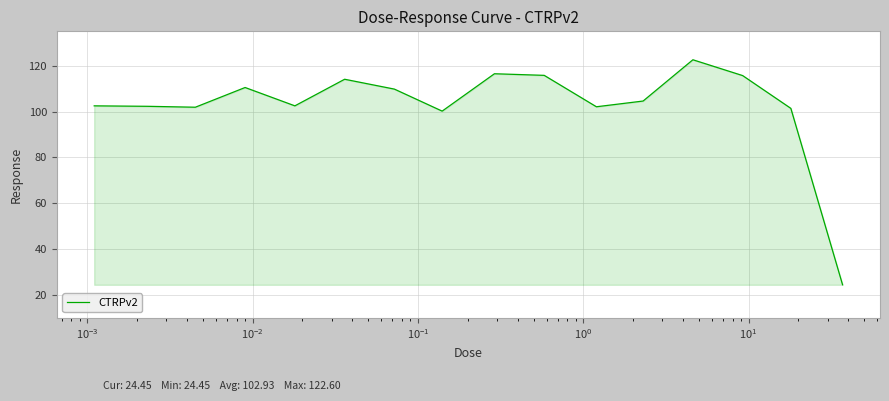

What is the maximum value shown in the chart?

122.6